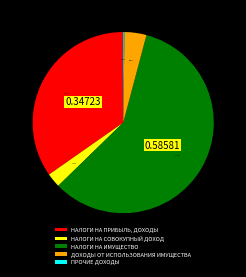

Between НАЛОГИ НА ПРИБЫЛЬ, ДОХОДЫ and НАЛОГИ НА СОВОКУПНЫЙ ДОХОД, which is larger?

НАЛОГИ НА ПРИБЫЛЬ, ДОХОДЫ